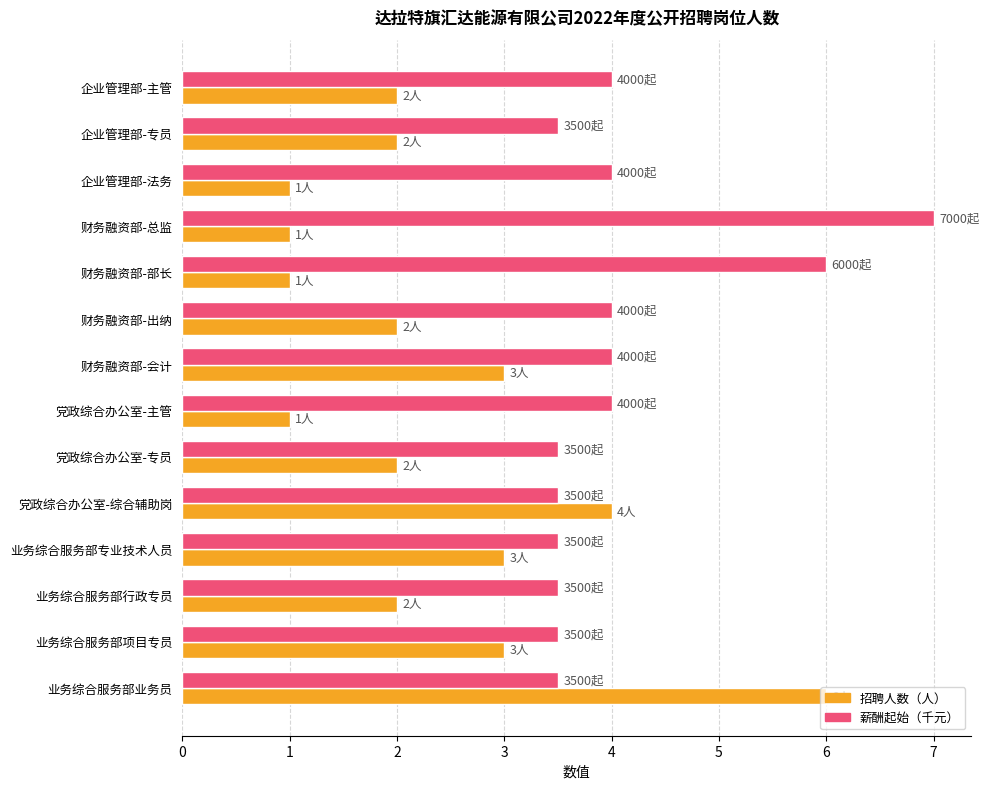

What is the difference between the highest and lowest values at 企业管理部-法务?

3.0